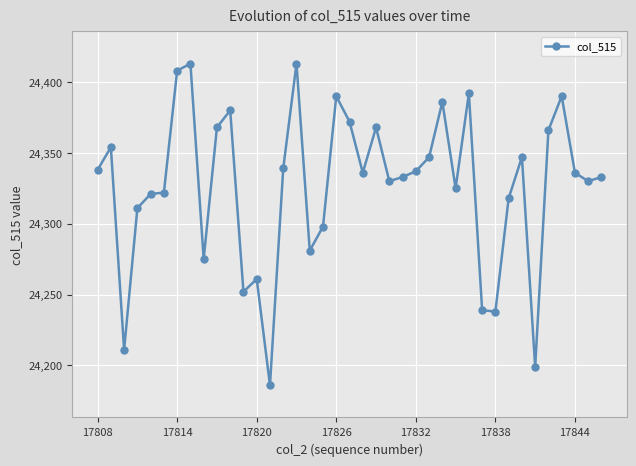

What is the maximum value shown in the chart?

24413